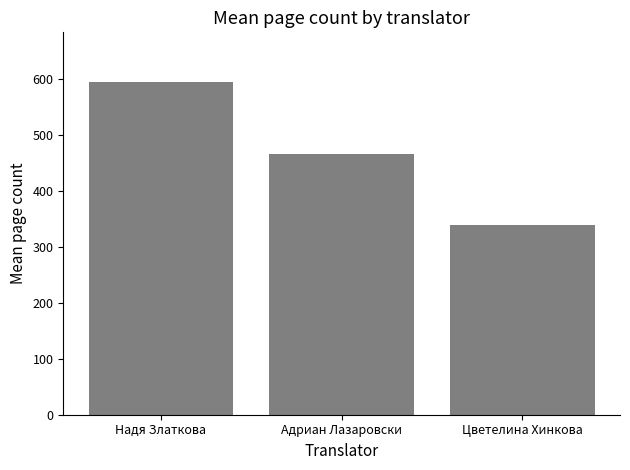

List the labels in order of value, largest first.

Надя Златкова, Адриан Лазаровски, Цветелина Хинкова